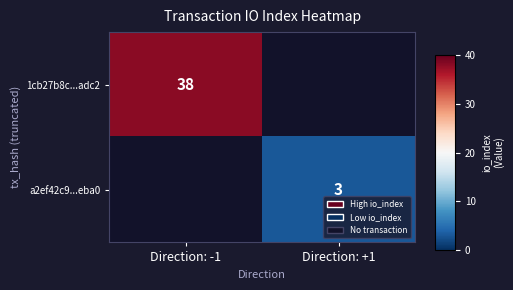

The 1cb27b8c...adc2 series shows 58 at Direction: -1. True or false?

False